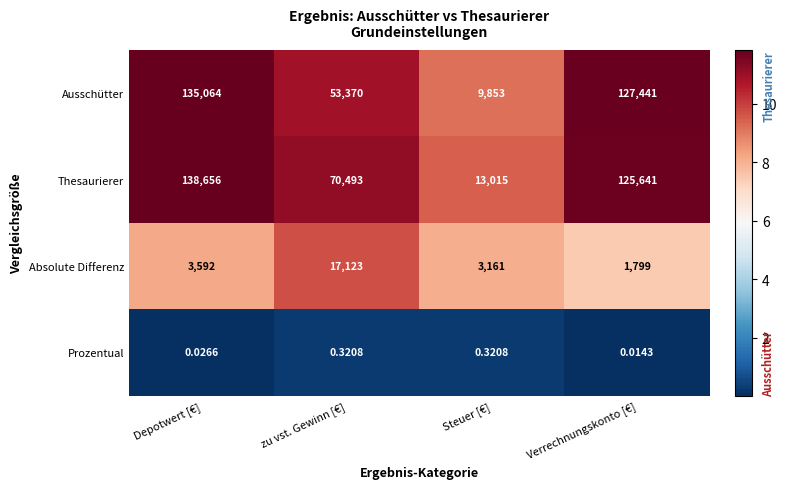

Which series changed the most between zu vst. Gewinn [€] and Verrechnungskonto [€]?

Ausschütter